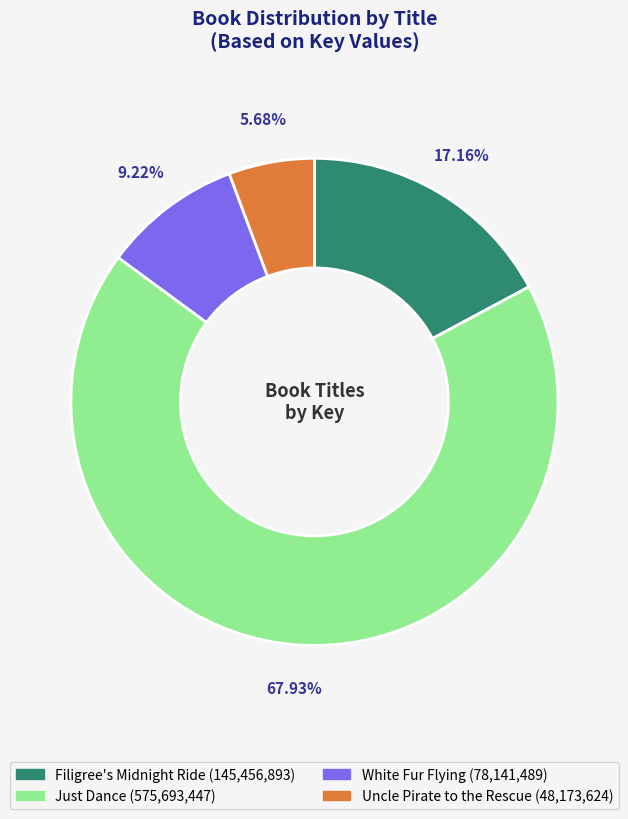

What is the smallest slice in the pie chart?

Uncle Pirate to the Rescue